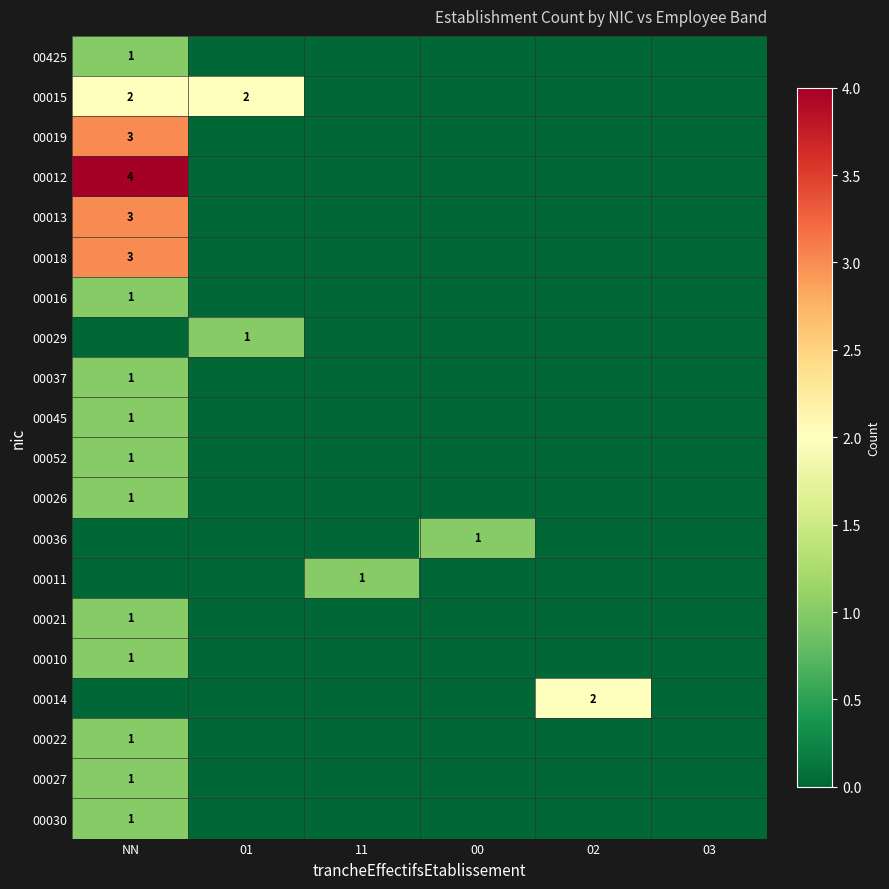

At 02, list the series in order from largest to smallest.

00014, 00425, 00015, 00019, 00012, 00013, 00018, 00016, 00029, 00037, 00045, 00052, 00026, 00036, 00011, 00021, 00010, 00022, 00027, 00030